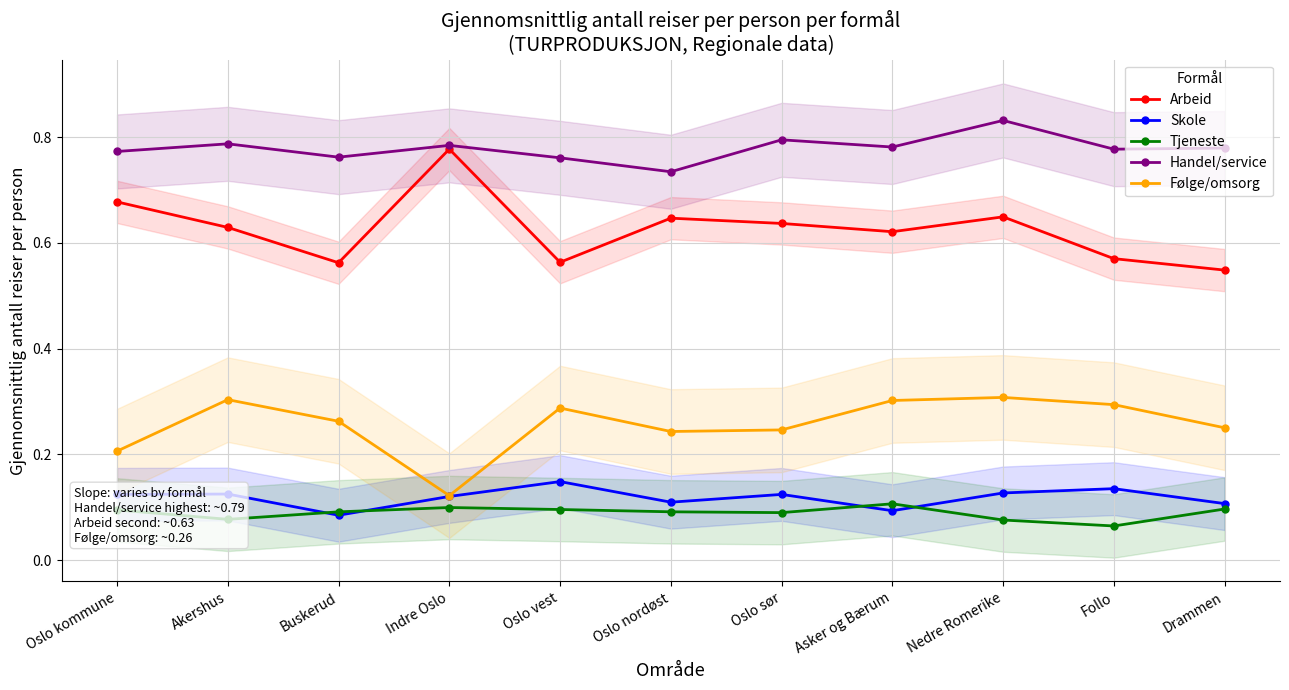

True or false: Følge/omsorg has more than 0 points higher than both neighbors.

True